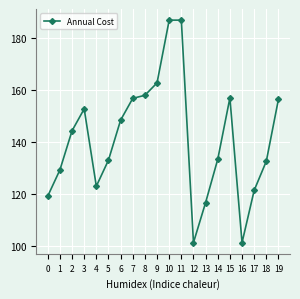

At which label is the value closest to 144?

2